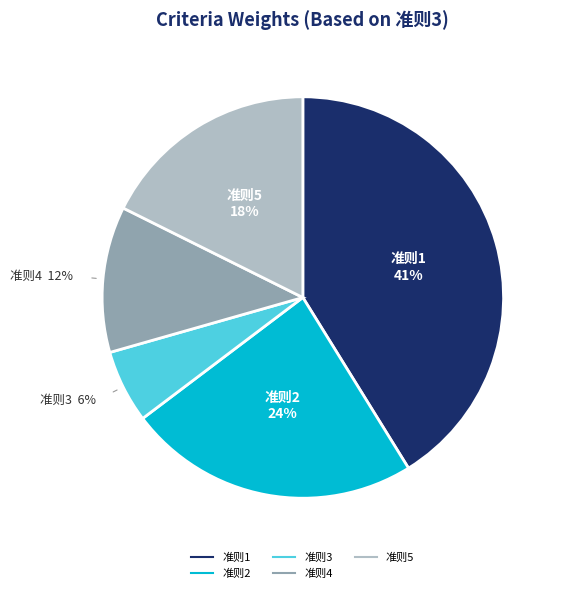

Rank the categories by value from lowest to highest.

准则3, 准则4, 准则5, 准则2, 准则1